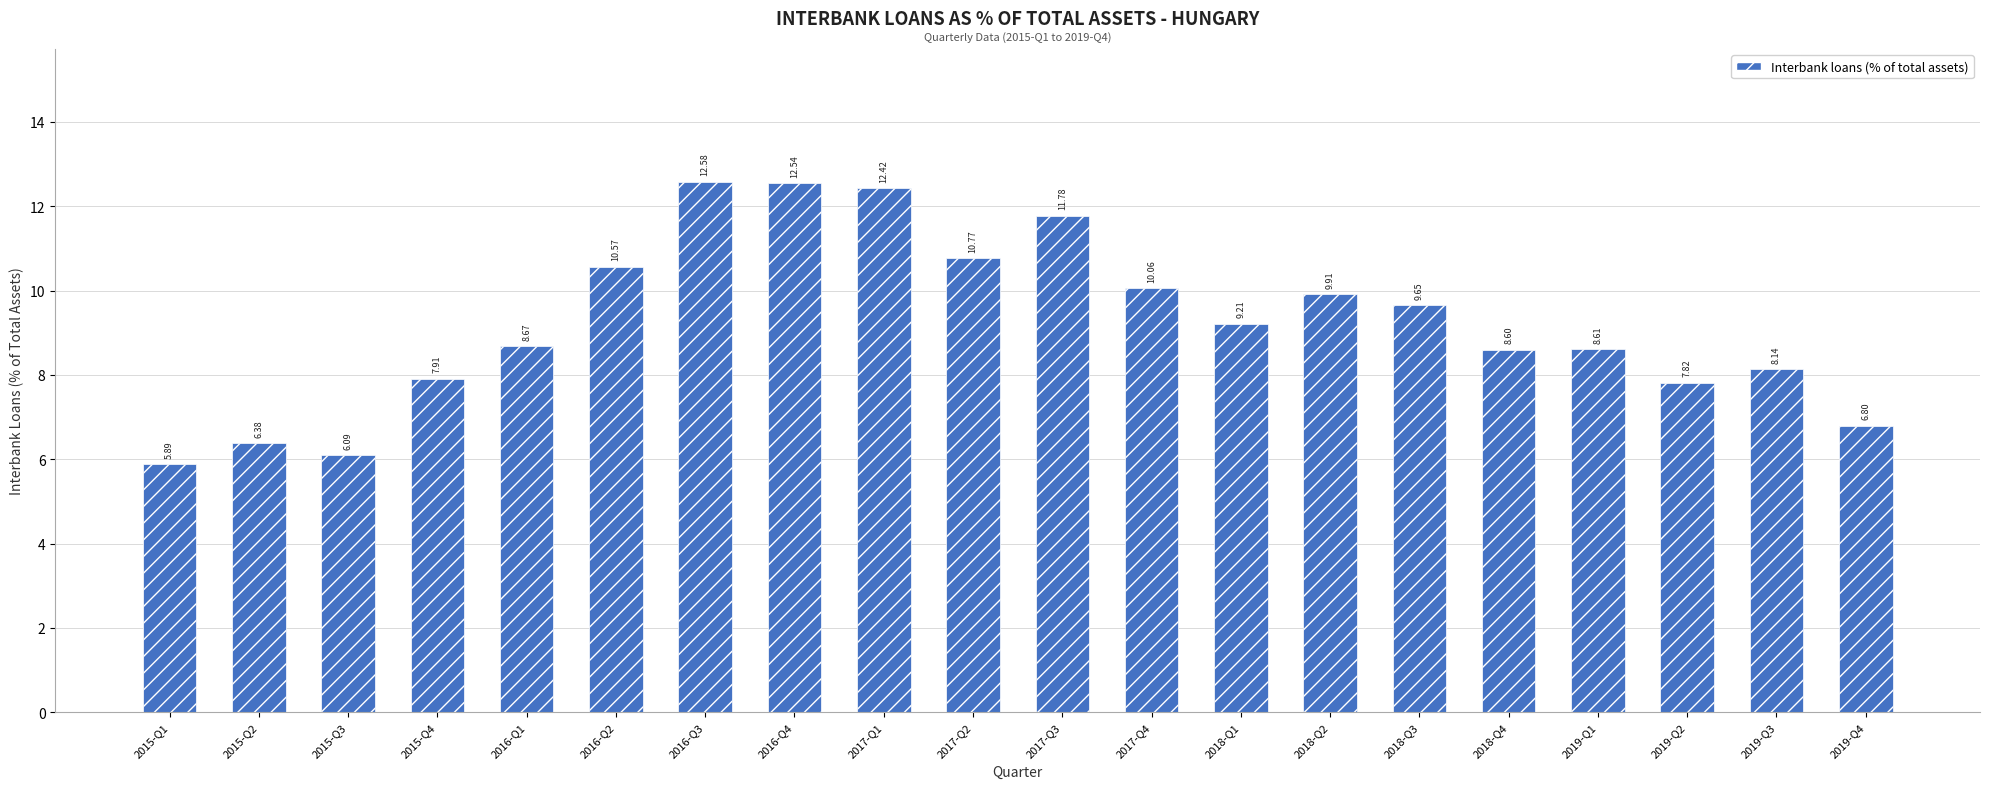

What is the sum of the values at 2018-Q3 and 2017-Q3?

21.4